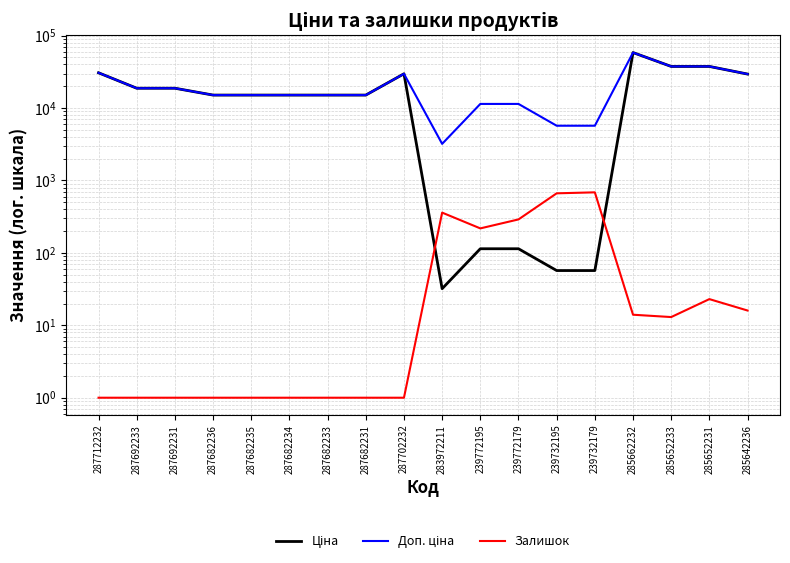

Does the chart have visible grid lines?

Yes